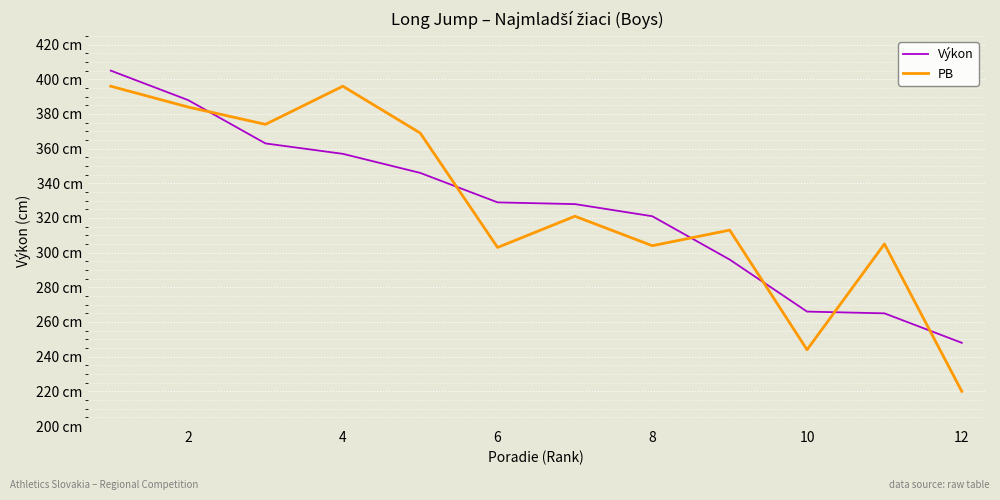

What is the highest value of the Výkon series?

405